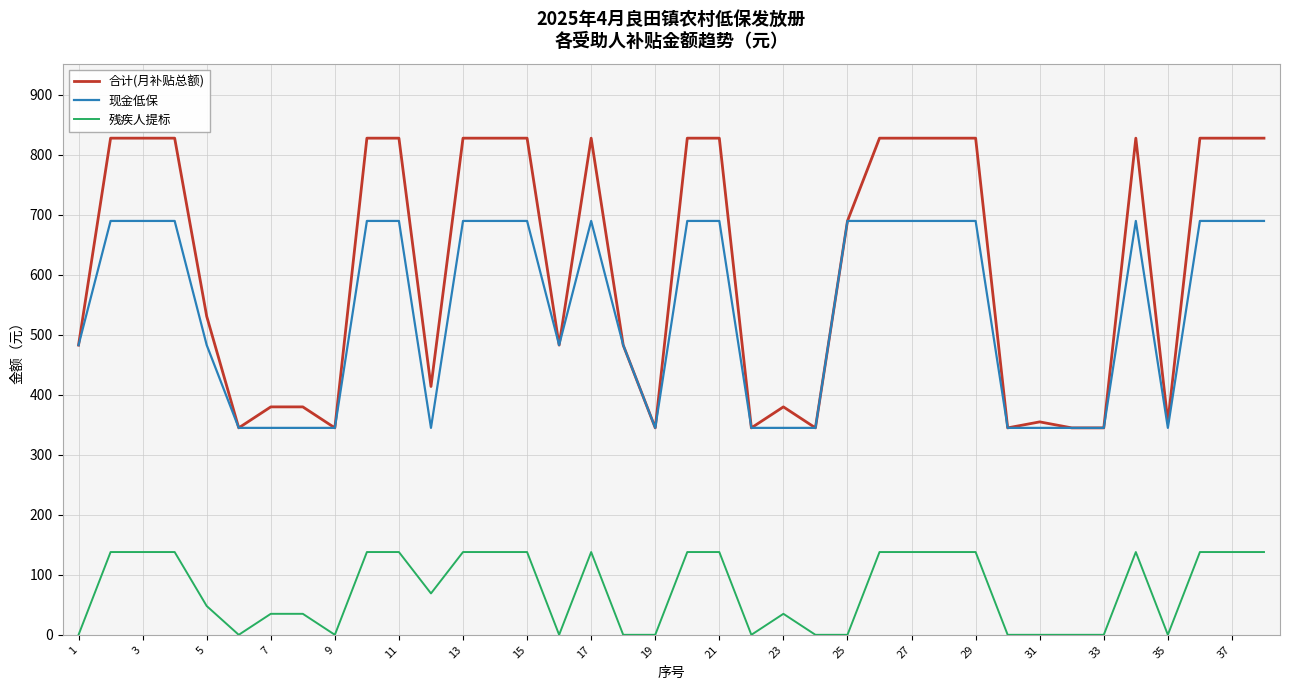

Which series has the largest total across all categories?

合计(月补贴总额)